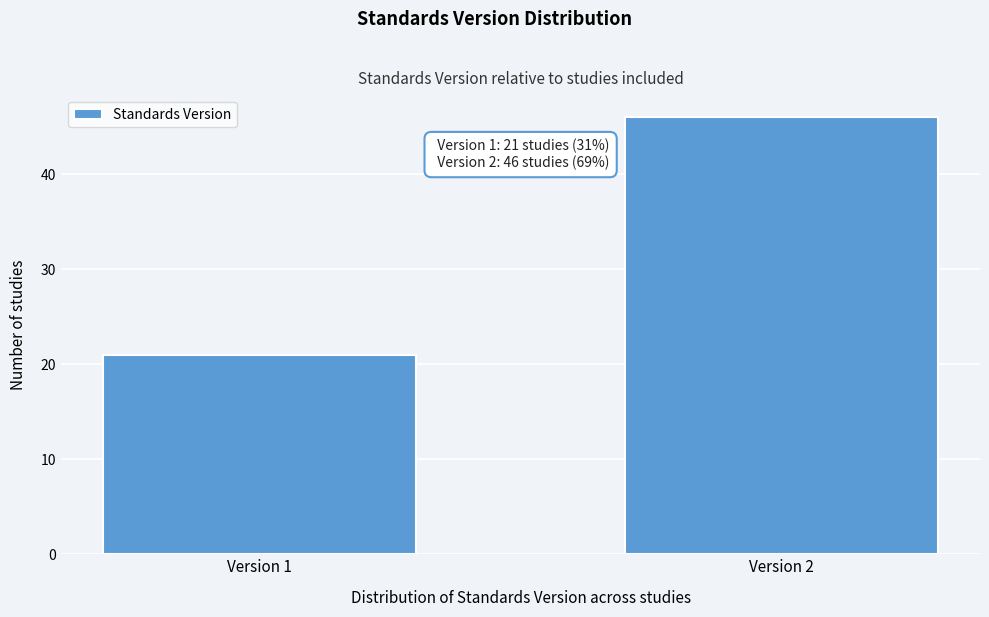

Reading left to right, list all the values displayed in this chart.

Version 1=21	Version 2=46